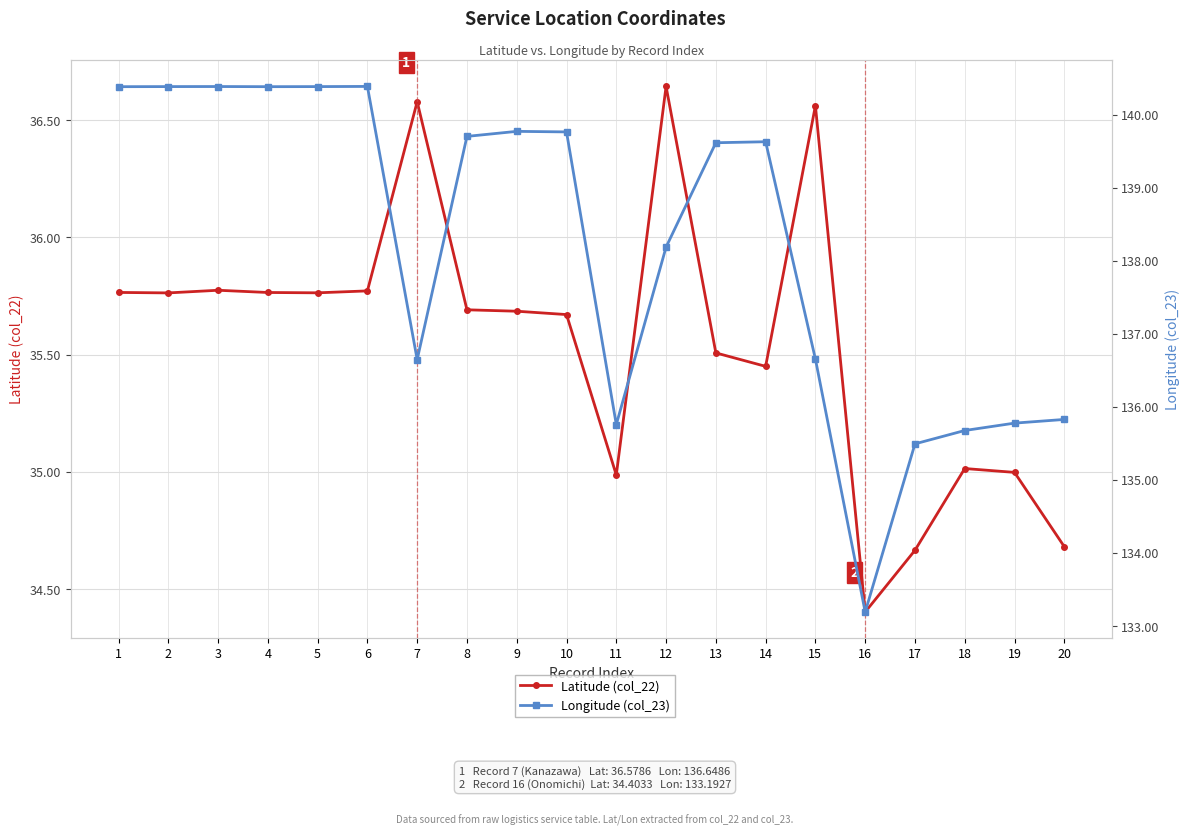

Where is the first local minimum for Longitude (col_23)?

4